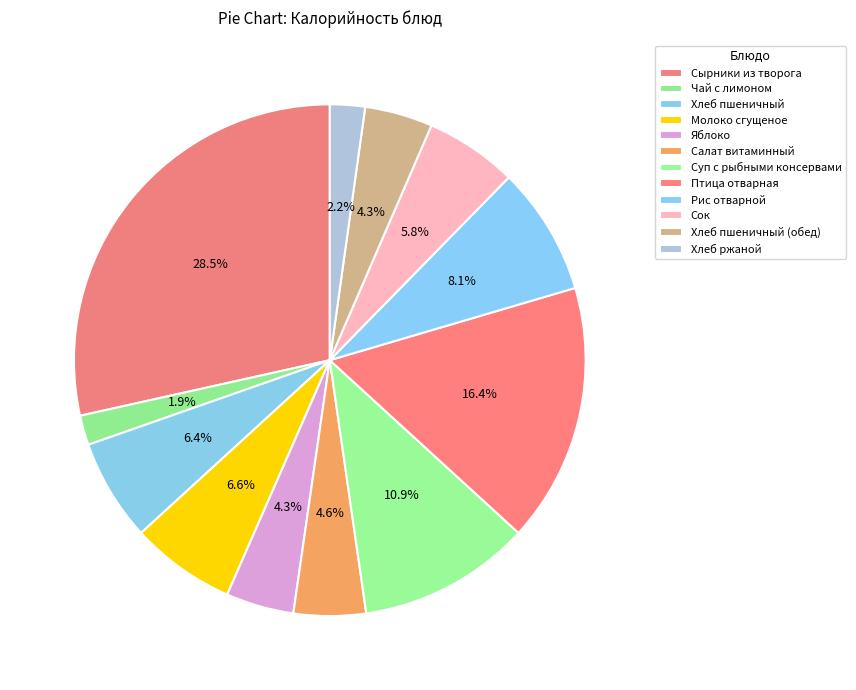

To the nearest percent, what percentage of the pie is Сок?

6%